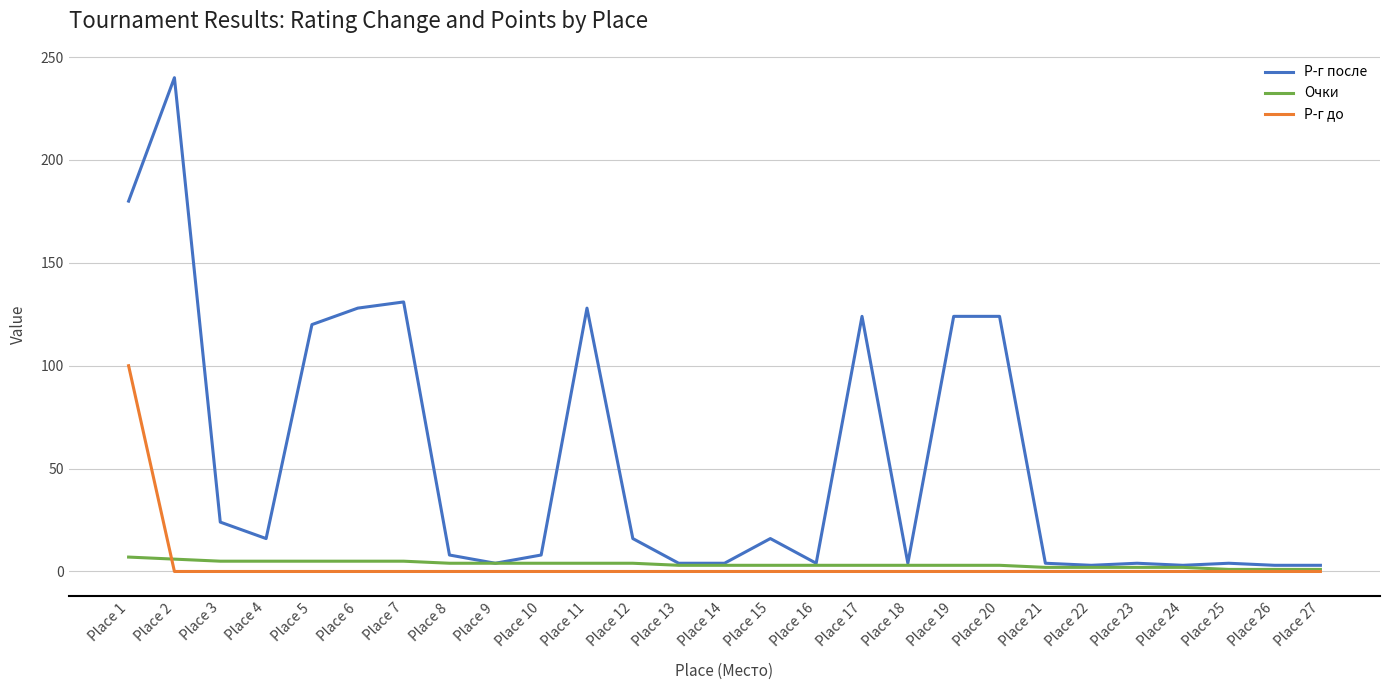

Where do Р-г до and Очки first cross each other?

Place 1 and Place 2